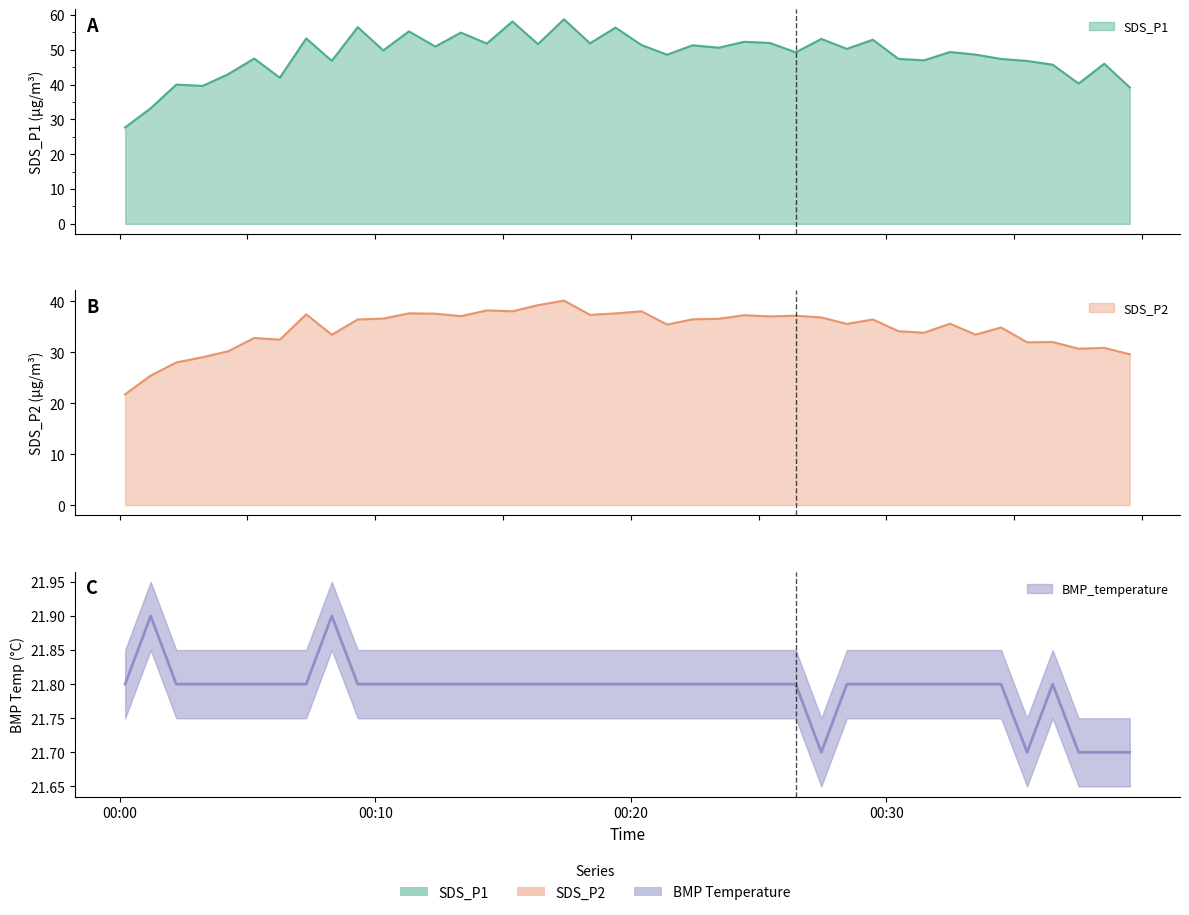

Which series has the largest total across all categories?

SDS_P1